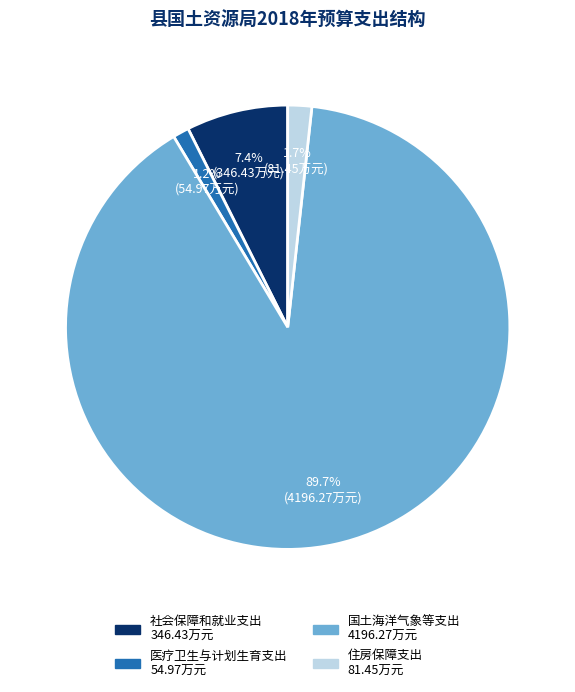

What is the smallest slice in the pie chart?

医疗卫生与计划生育支出